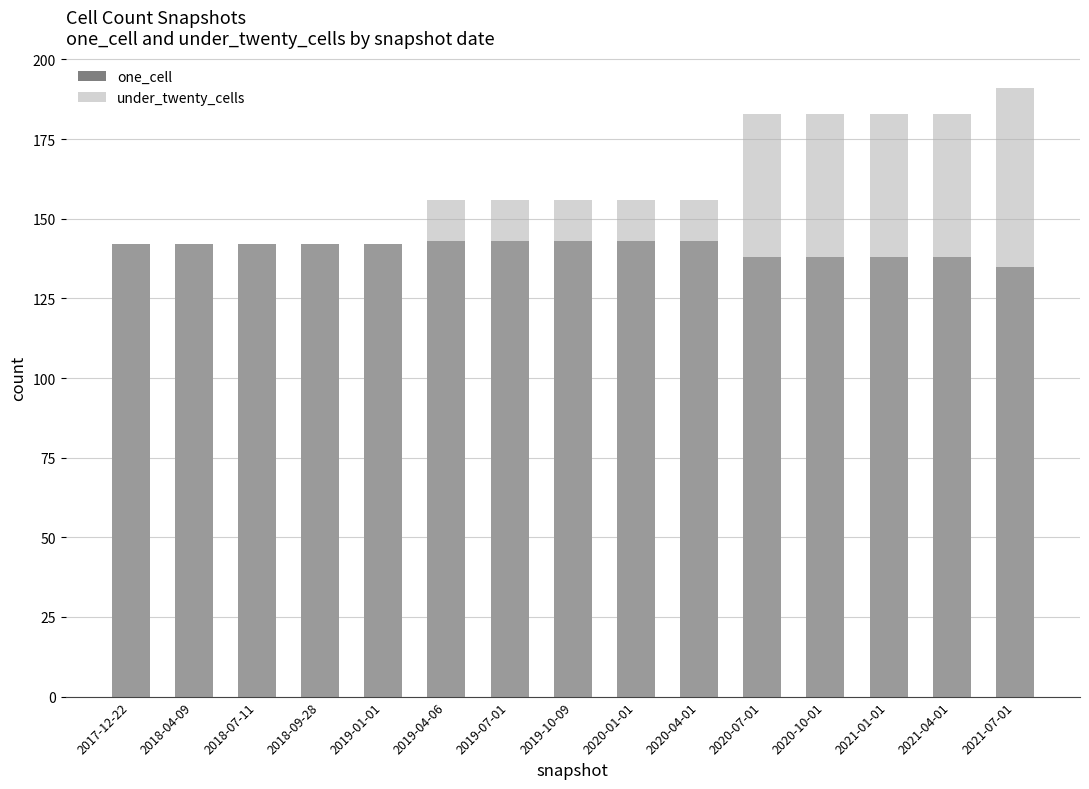

Reading right to left, transcribe all the data shown in this chart.

one_cell: 135	138	138	138	138	143	143	143	143	143	142	142	142	142	142
under_twenty_cells: 191	183	183	183	183	156	156	156	156	156	142	142	142	142	142